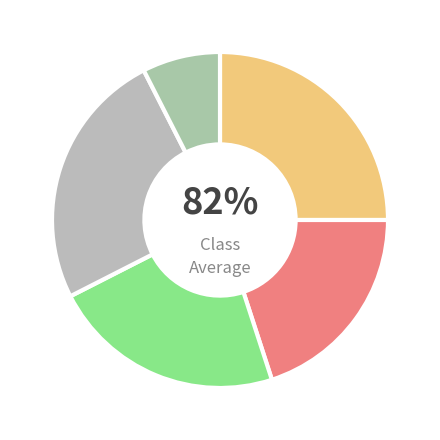

To the nearest percent, what is the combined percentage of 1 and 4?

33%